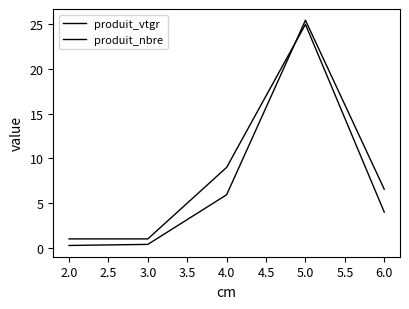

What is the minimum value for produit_nbre?

1.0